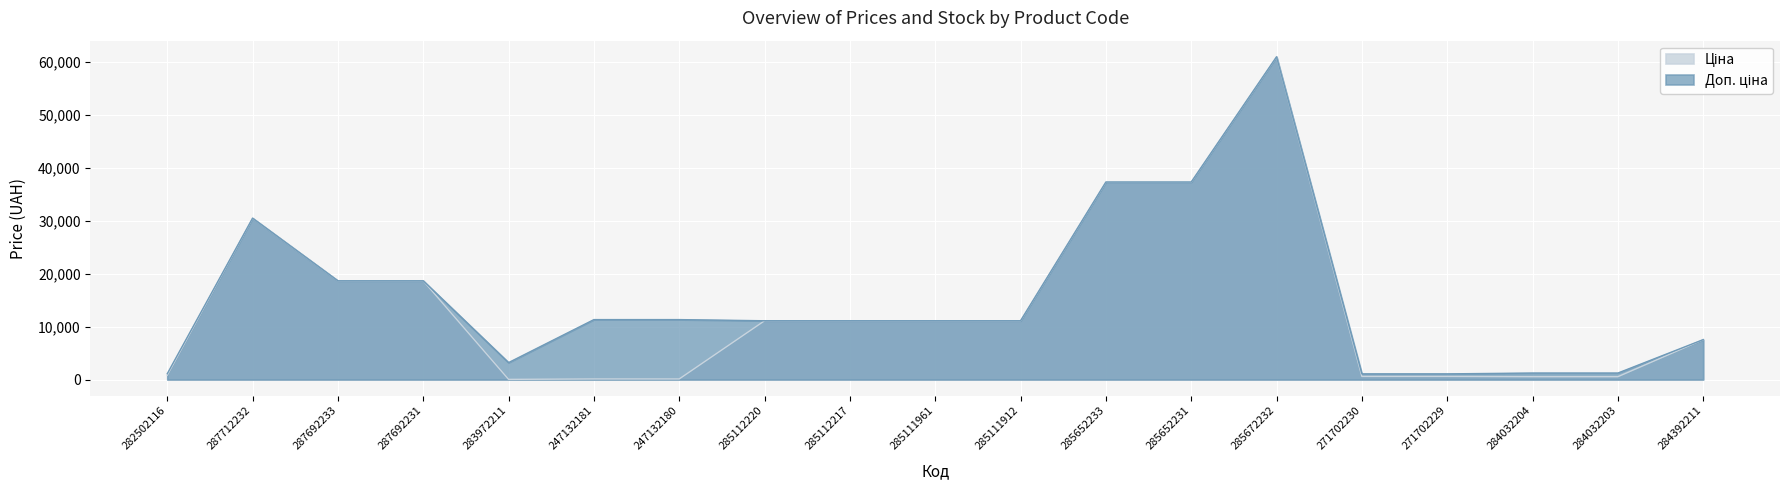

What is the label of the 11th point from the right?

285112217